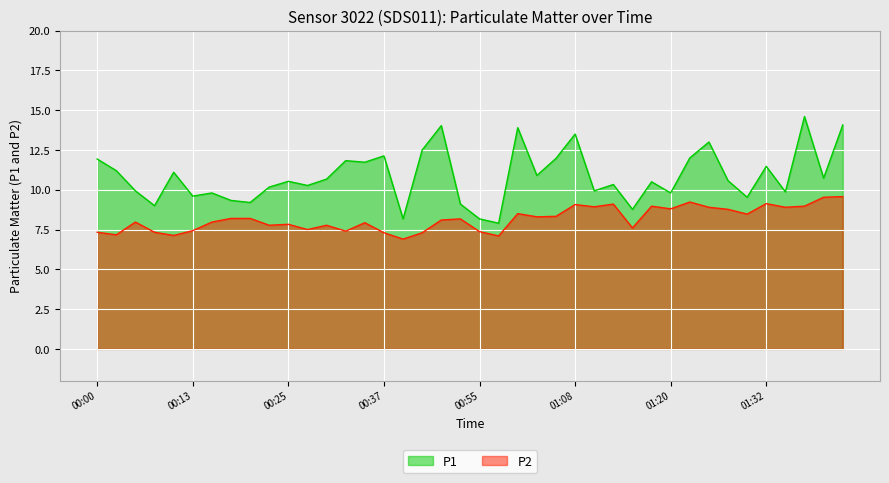

Between 01:08 and 01:15, which series saw the biggest shift?

P1